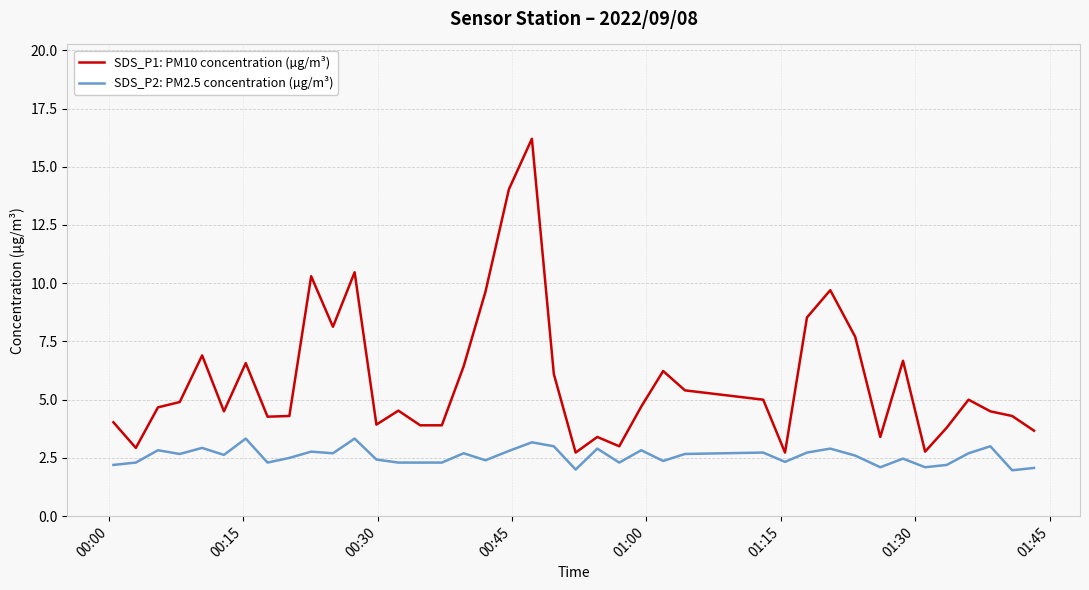

Which series has the widest spread of values?

SDS_P1: PM10 concentration (µg/m³)